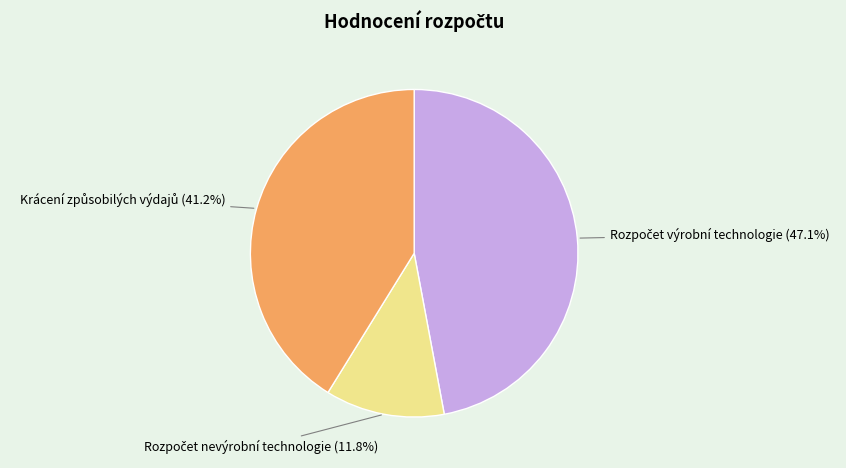

To the nearest percent, what percentage of the pie is Rozpočet výrobní technologie?

47%